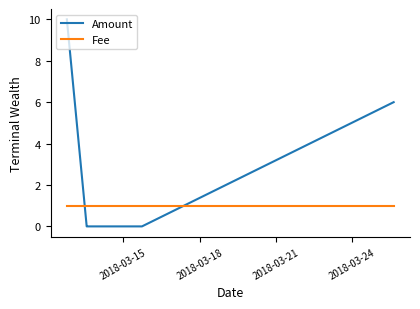

What are all the series names shown in the legend?

Amount, Fee